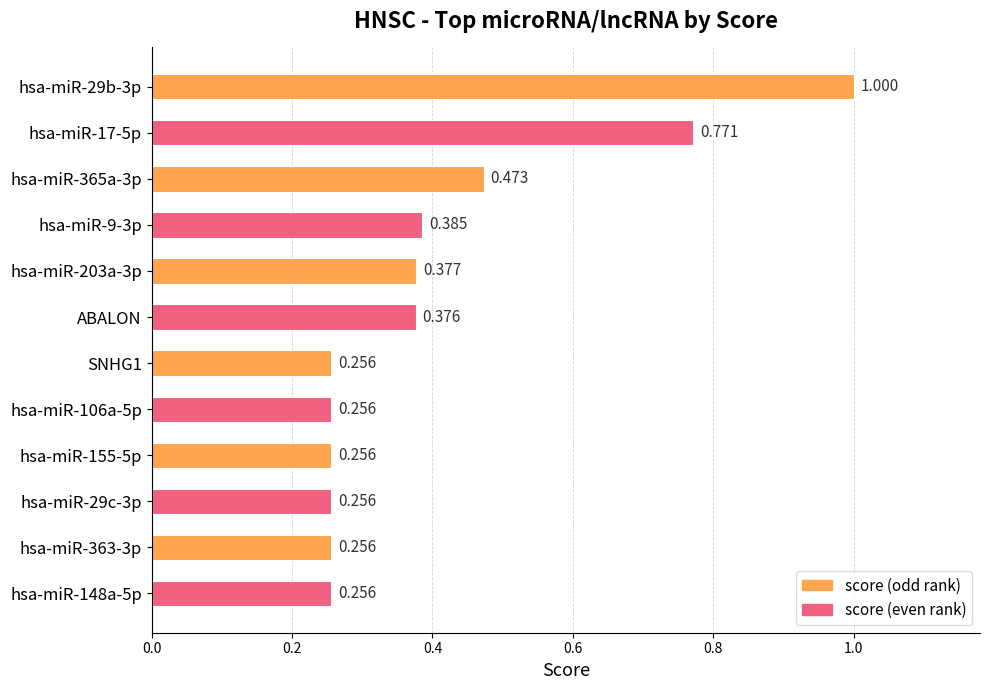

What is the label of the 7th bar from the bottom?

ABALON